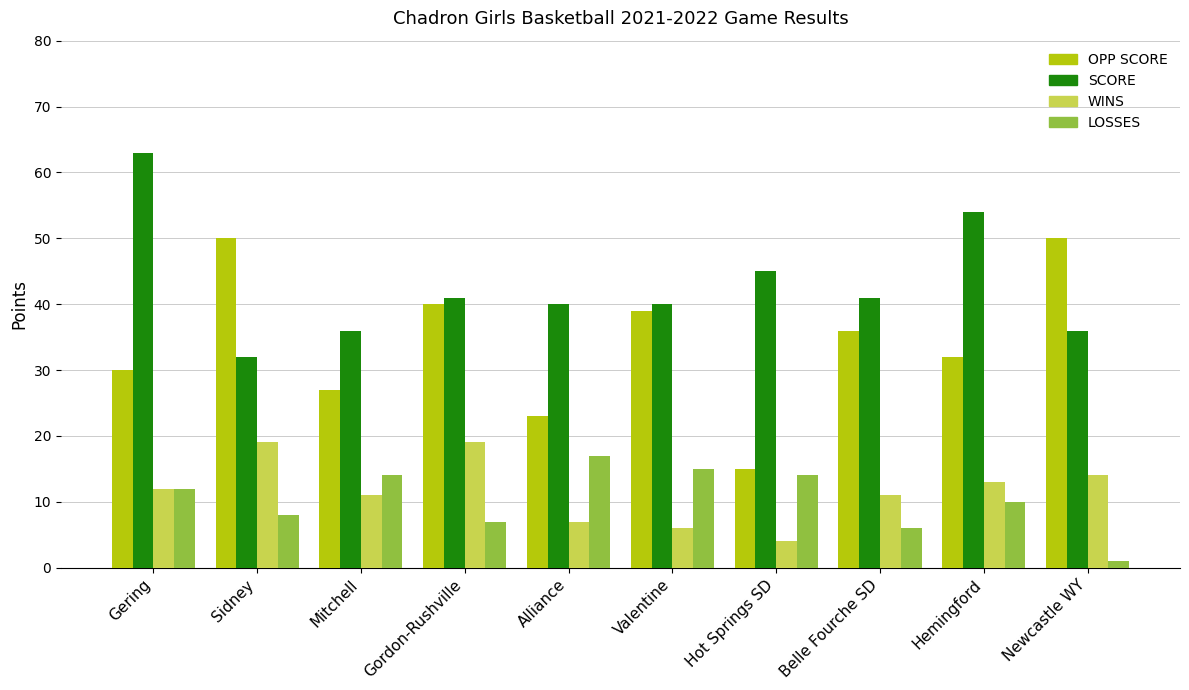

What is the spread (max minus min) of values at Gordon-Rushville?

34